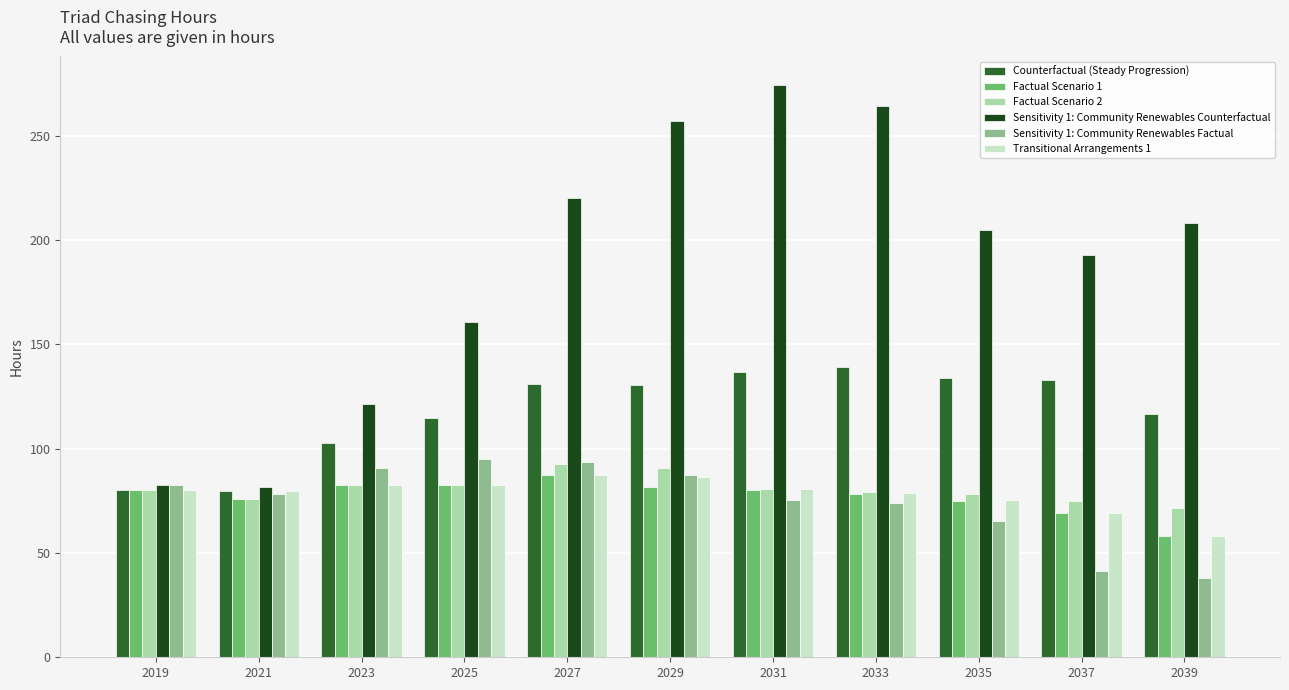

What are all the series names shown in the legend?

Counterfactual (Steady Progression), Factual Scenario 1, Factual Scenario 2, Sensitivity 1: Community Renewables Counterfactual, Sensitivity 1: Community Renewables Factual, Transitional Arrangements 1